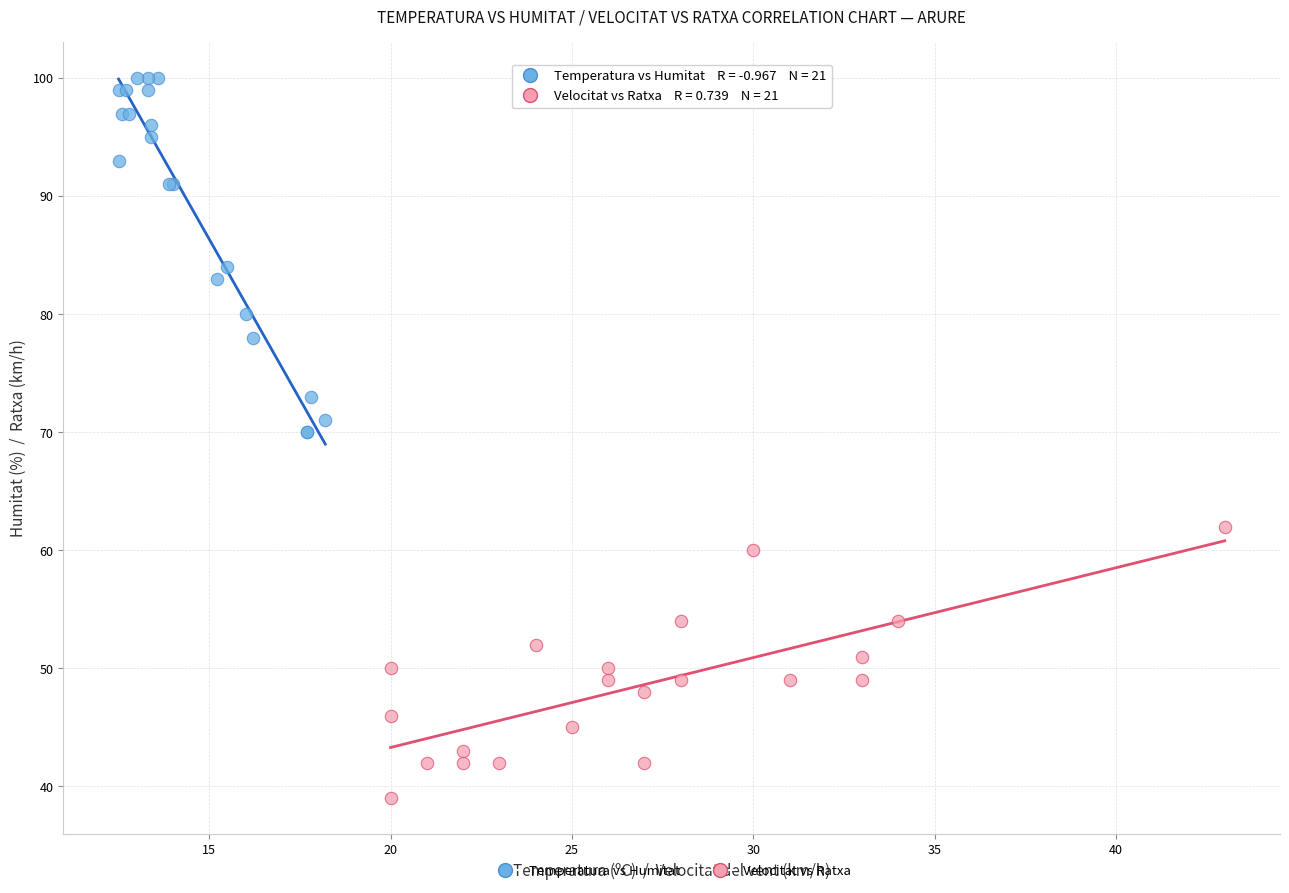

Which series contains the lowest Y value?

Velocitat vs Ratxa